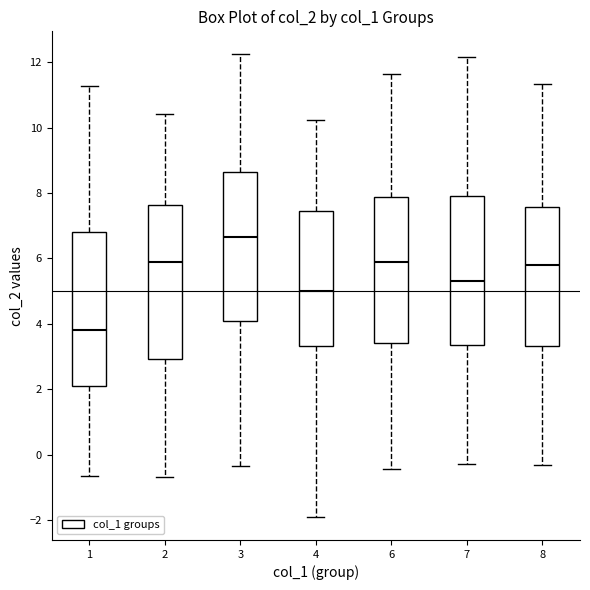

Reading left to right, transcribe this box plot: for each box, give where its median line is, the range the box spans, and where its two whiskers end, as read against the y-axis. The values are not printed on the chart, so give them approximately, as read against the axis.

1: median 3.8, box 2.0 to 6.8, whiskers -0.6 to 11.2
2: median 5.8, box 3.0 to 7.6, whiskers -0.6 to 10.4
3: median 6.6, box 4.0 to 8.6, whiskers -0.4 to 12.2
4: median 5.0, box 3.4 to 7.4, whiskers -2.0 to 10.2
6: median 5.8, box 3.4 to 7.8, whiskers -0.4 to 11.6
7: median 5.4, box 3.4 to 8.0, whiskers -0.2 to 12.2
8: median 5.8, box 3.4 to 7.6, whiskers -0.4 to 11.4